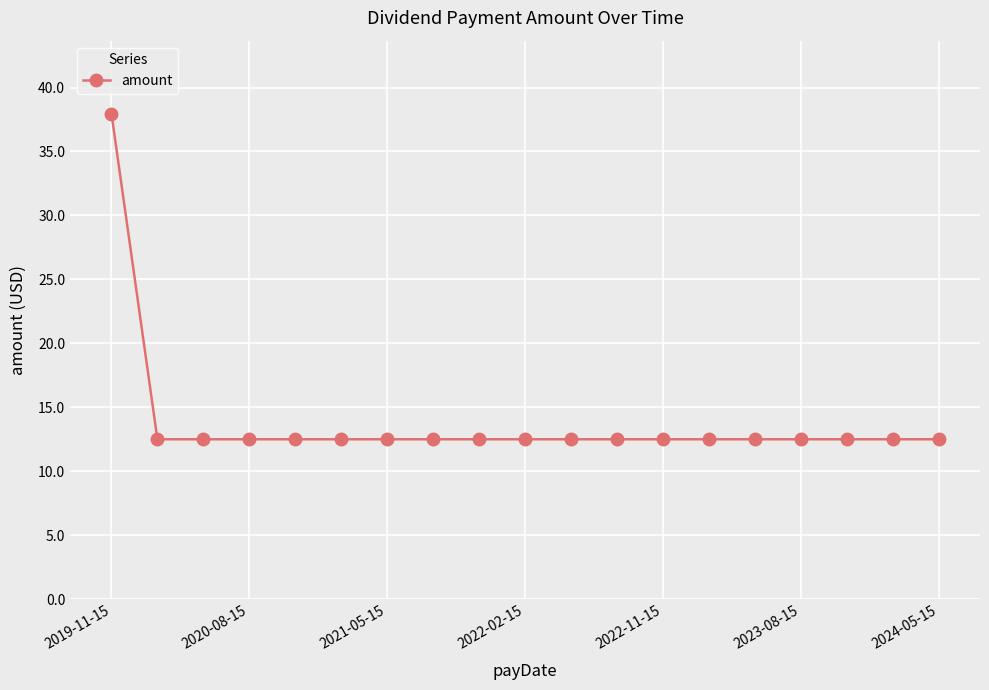

What is the maximum value shown in the chart?

38.0